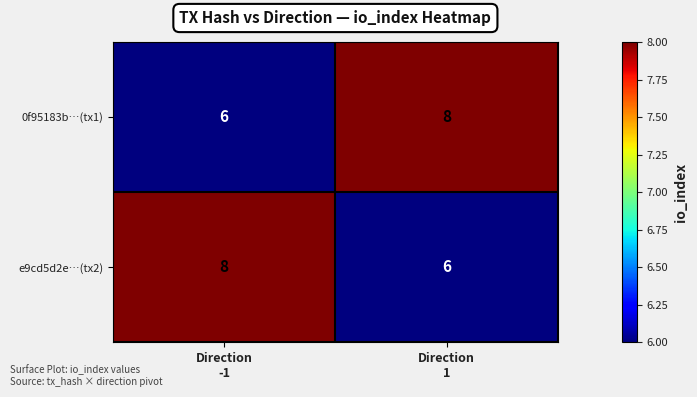

What is the sum of all 0f95183b…(tx1) values?

14